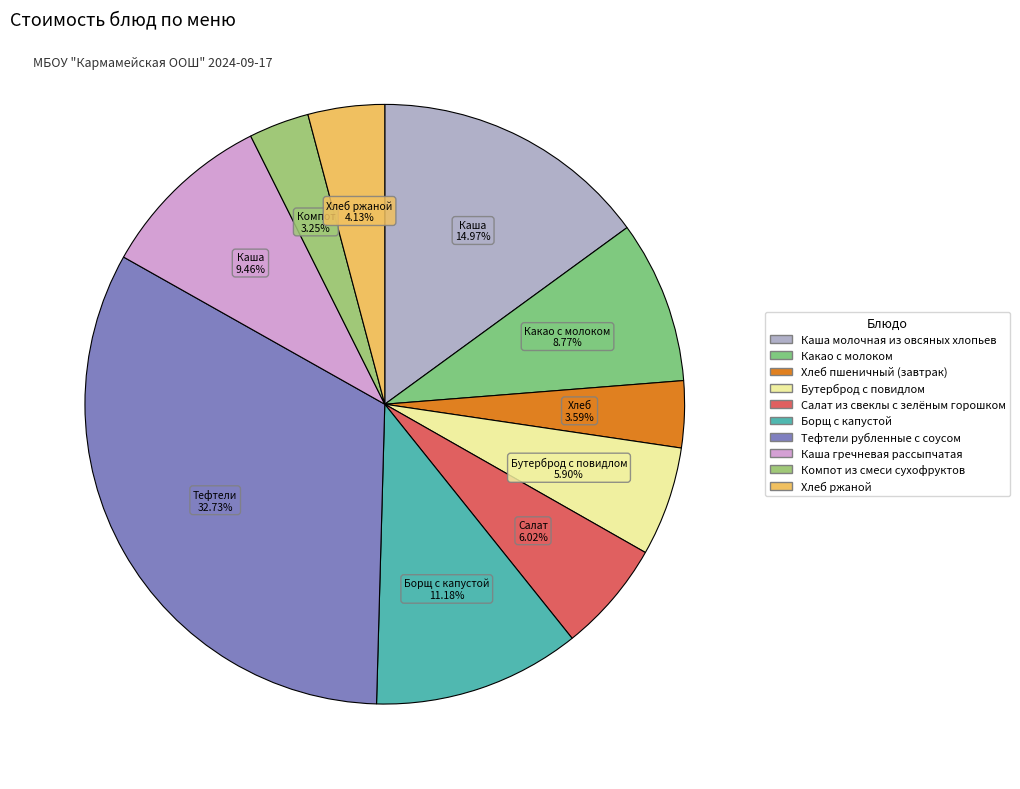

Do Салат из свеклы с зелёным горошком and Борщ с капустой together represent more than half of the pie?

No